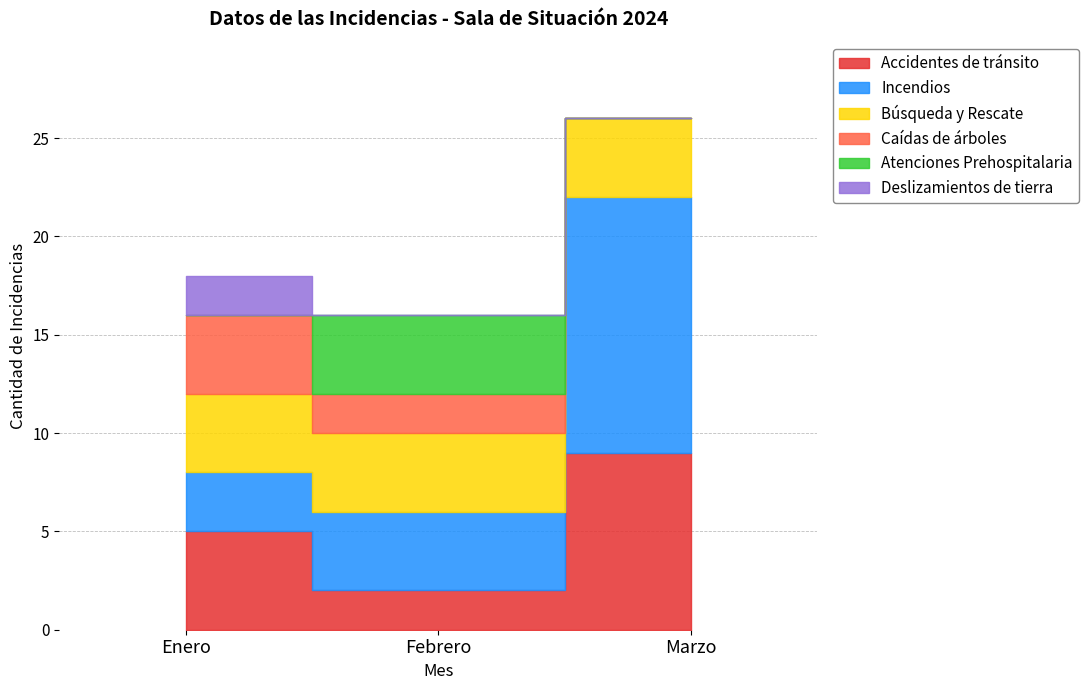

What position from the right is Enero?

3